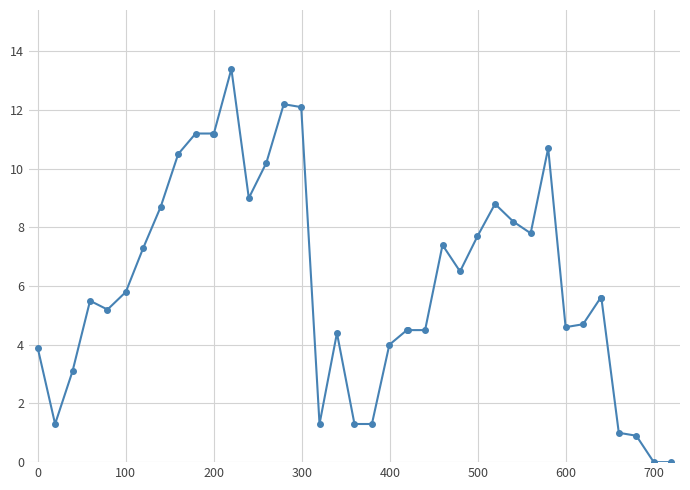

What is the sum of all values?

247.1